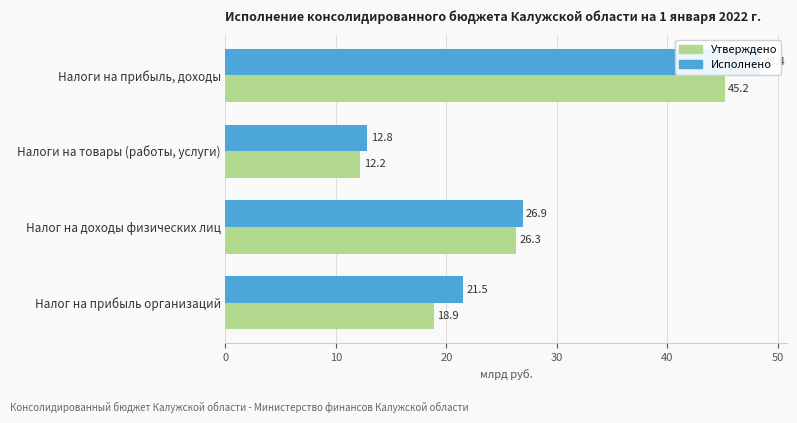

How many bars are there in total?

8